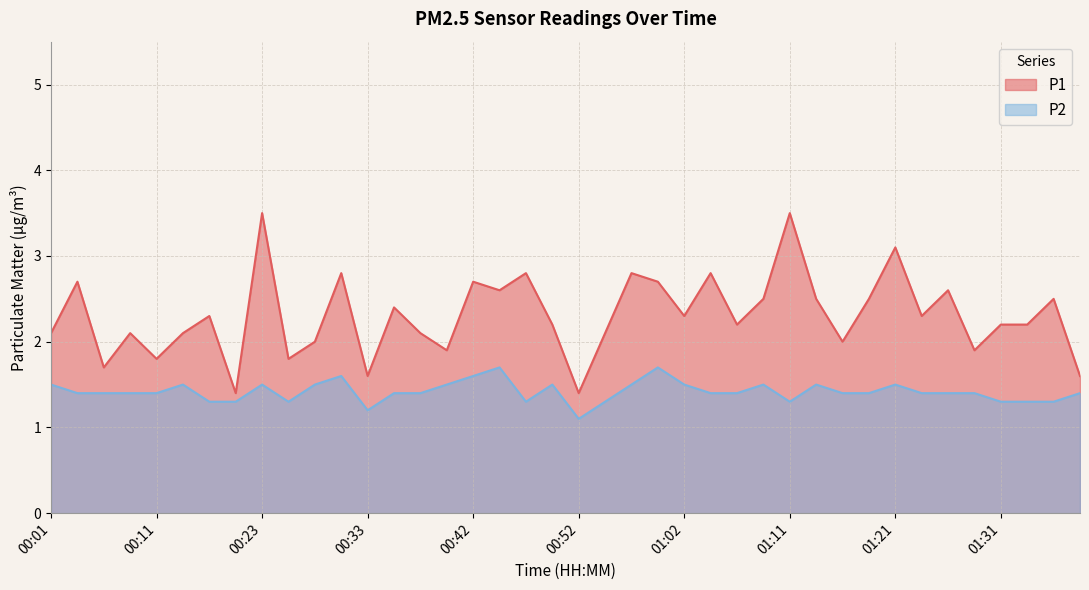

What is the highest value of the P2 series?

1.7